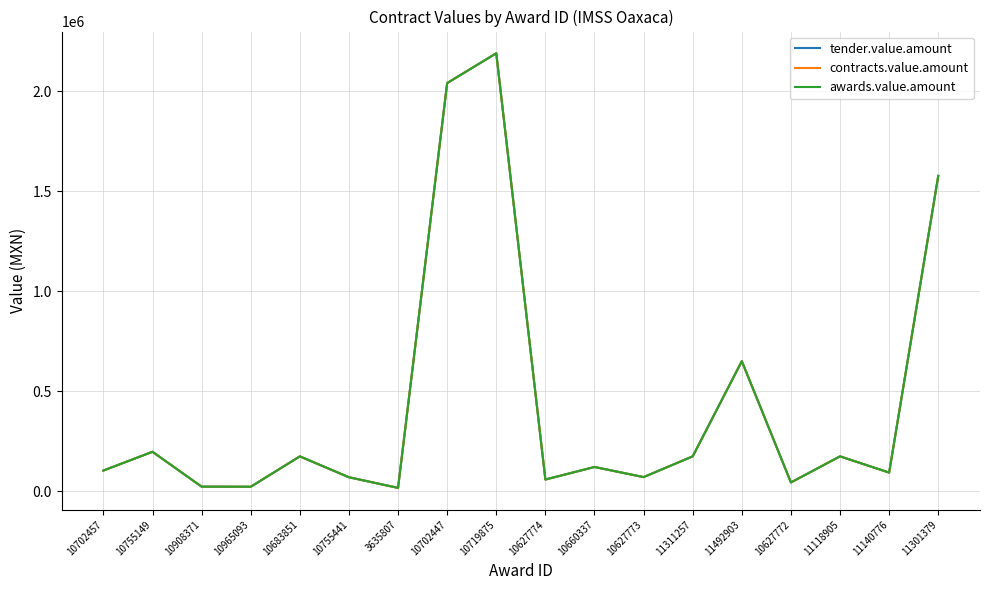

Does the chart display data point markers on the line(s)?

No